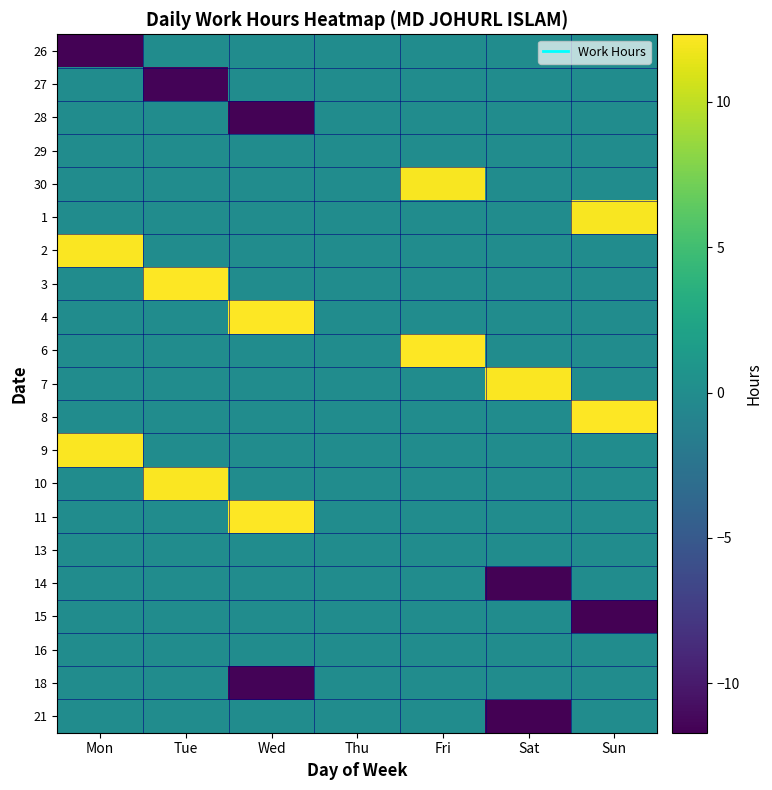

At which category does the chart reach its minimum across all series?

Sat